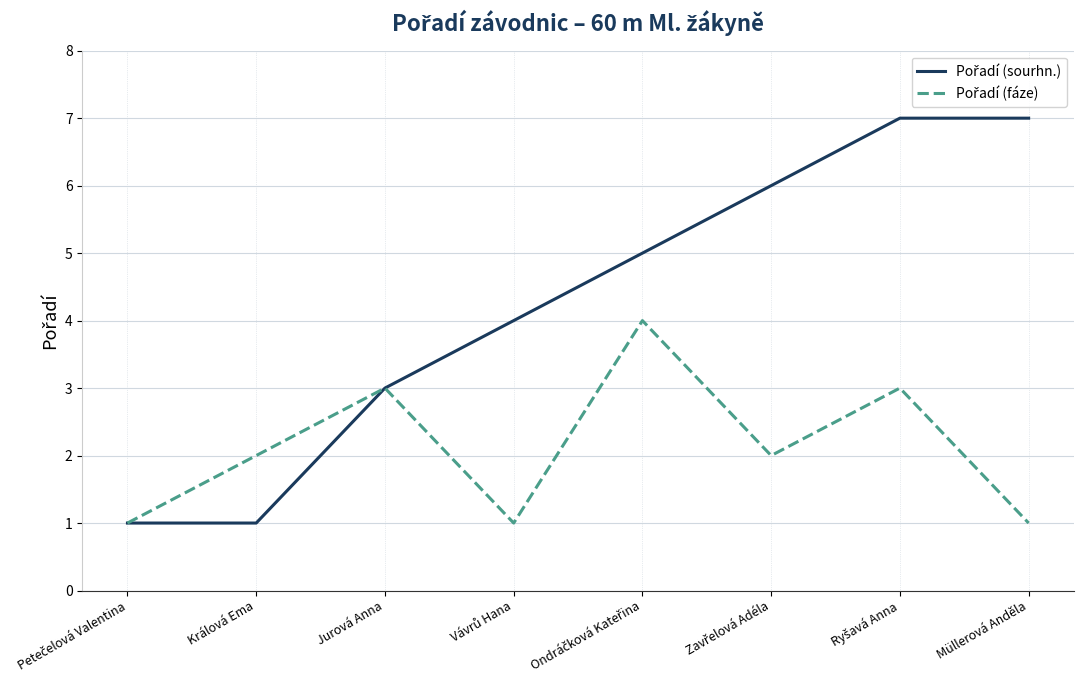

What is the maximum value shown in the chart?

7